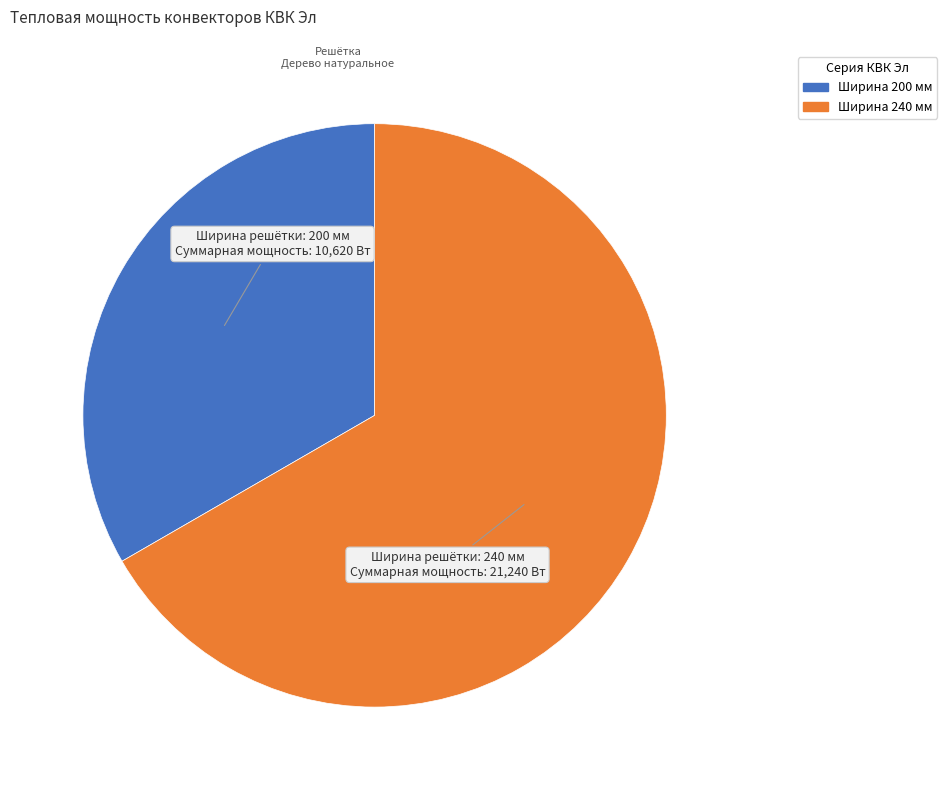

Which category accounts for the majority?

Ширина решётки: 240 мм